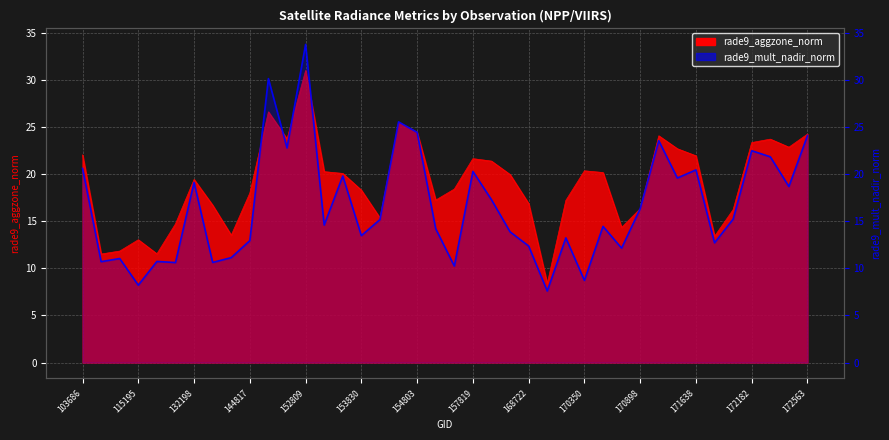

Which series has the widest spread of values?

rade9_mult_nadir_norm